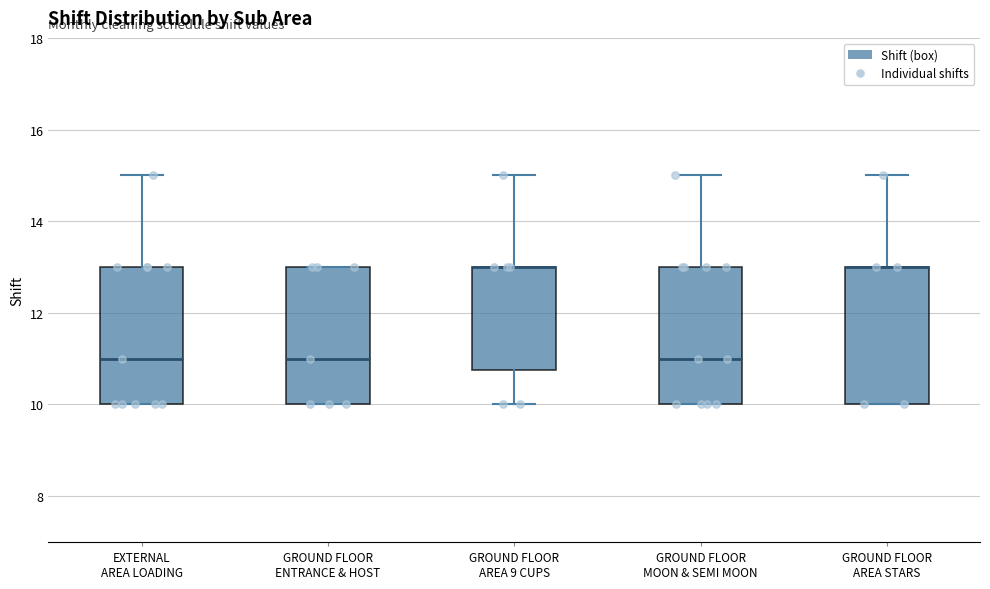

Where does the upper whisker of the box for GROUND FLOOR AREA STARS end on the y-axis? The values are not printed on the chart, so give them approximately, as read against the axis.

15.0